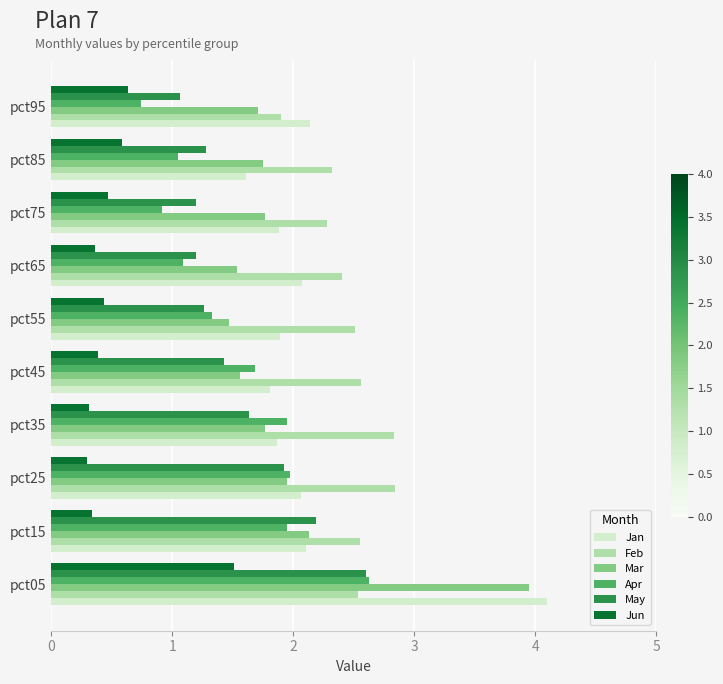

The Jan series shows 1.9 at pct35. True or false?

True